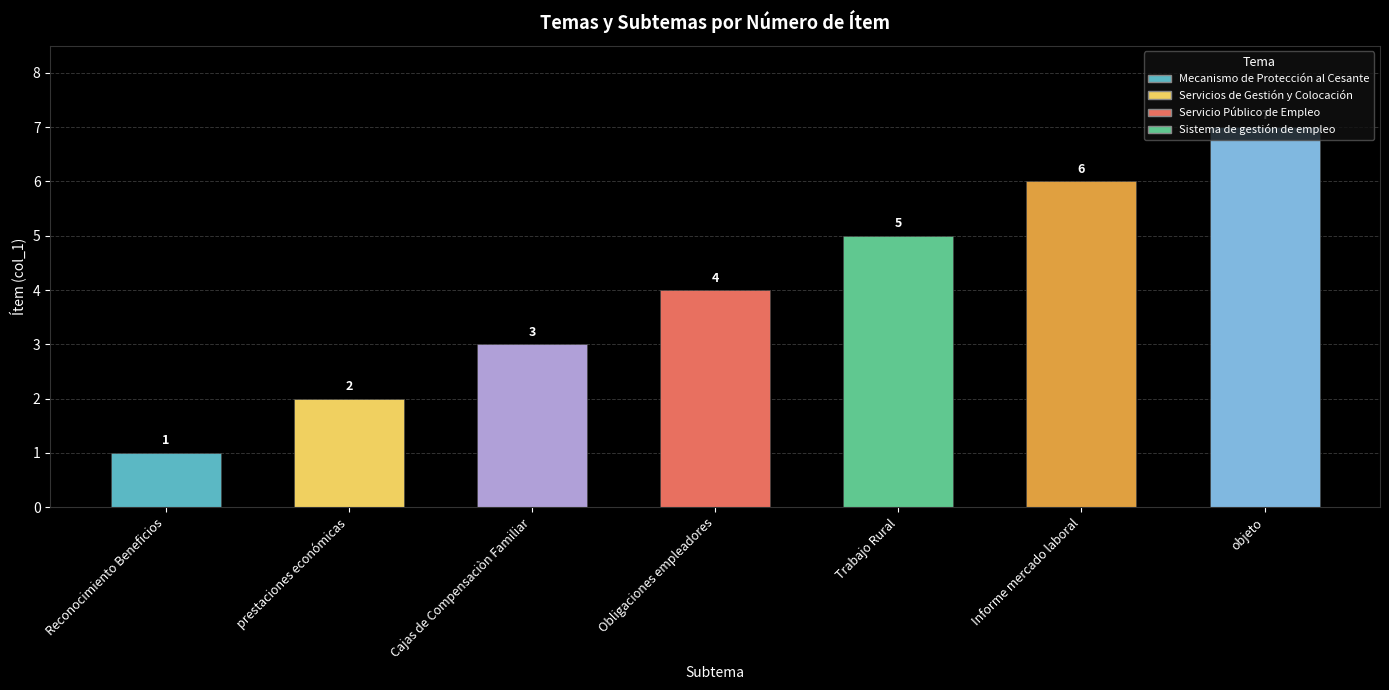

True or false: the data shows 7 at Trabajo Rural.

False